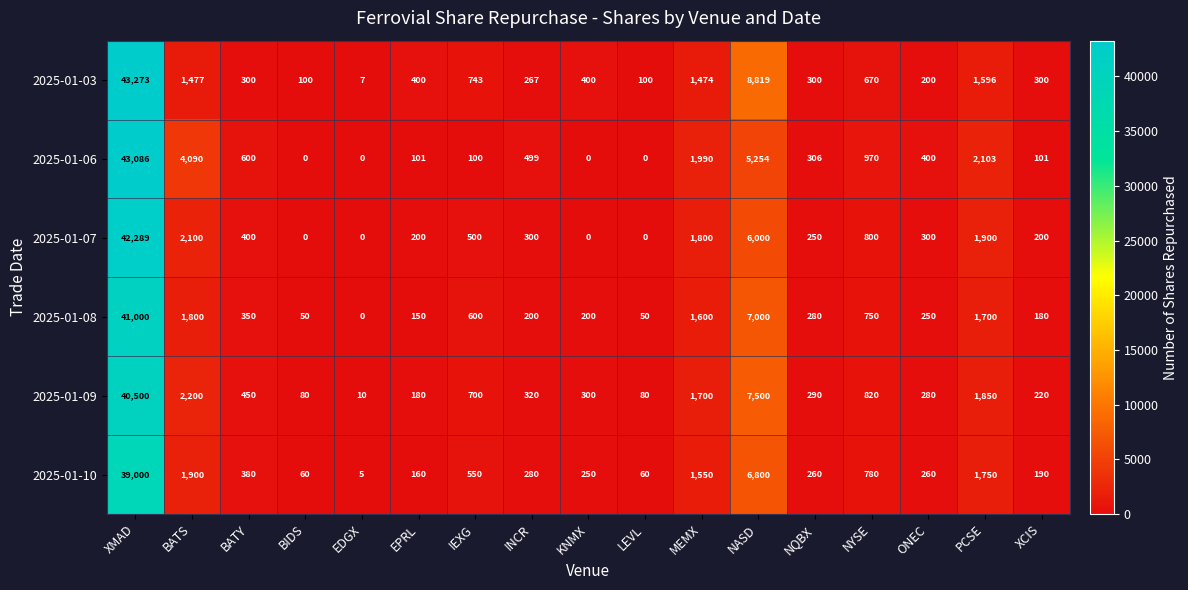

Which label corresponds to the largest value in the chart?

XMAD